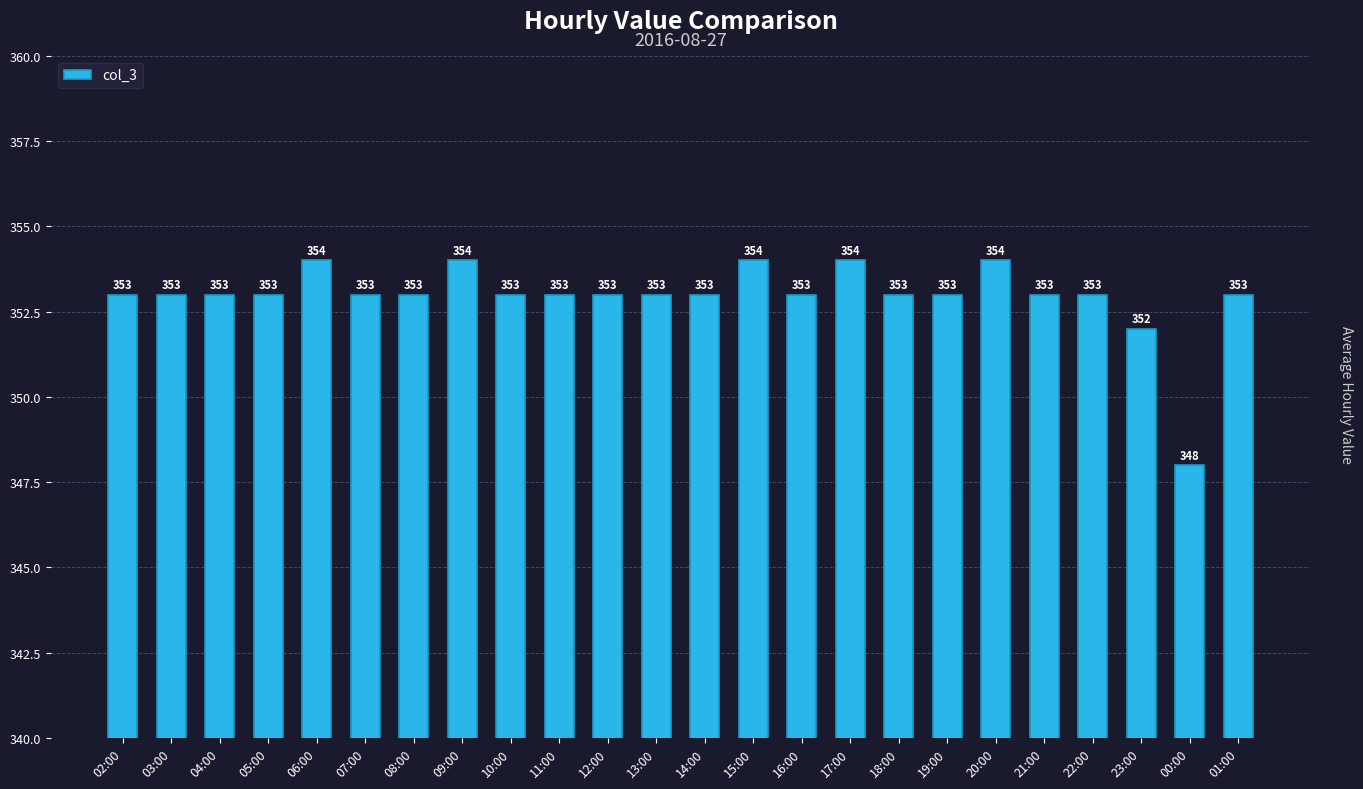

How many data points does each series have?

24